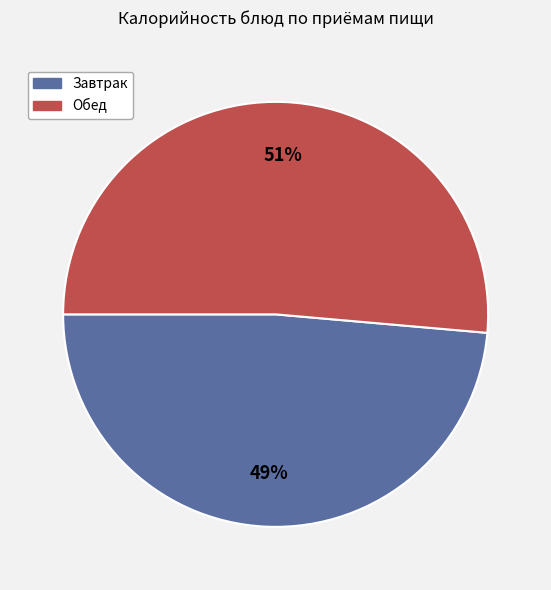

Does any single category account for the majority?

Yes